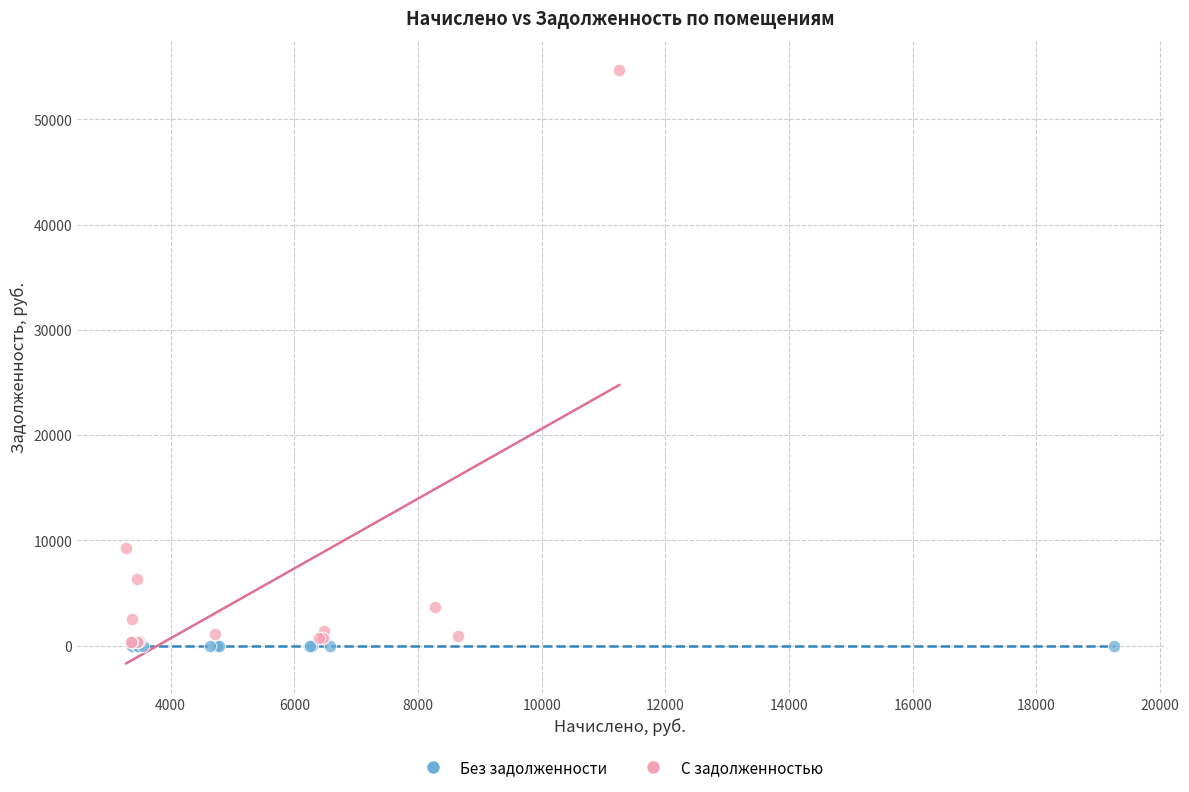

Which series reaches the maximum Y coordinate?

С задолженностью